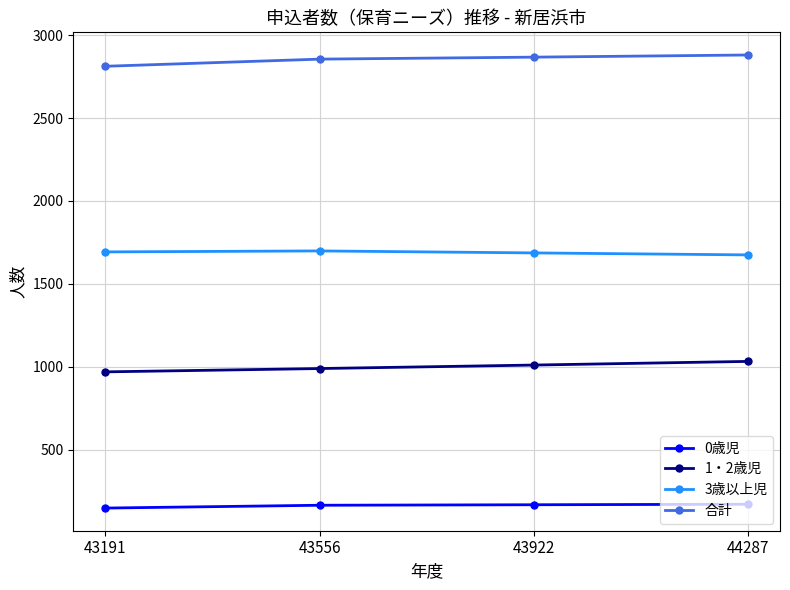

What is the spread (max minus min) of values at 44287?

2708